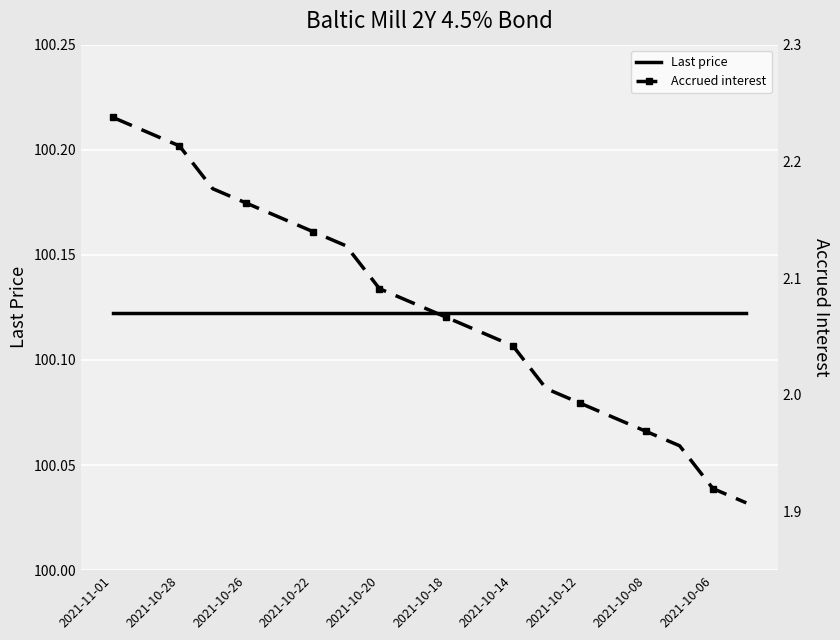

What is the sum of the Accrued interest values at 2021-10-28 and 16?

4.2